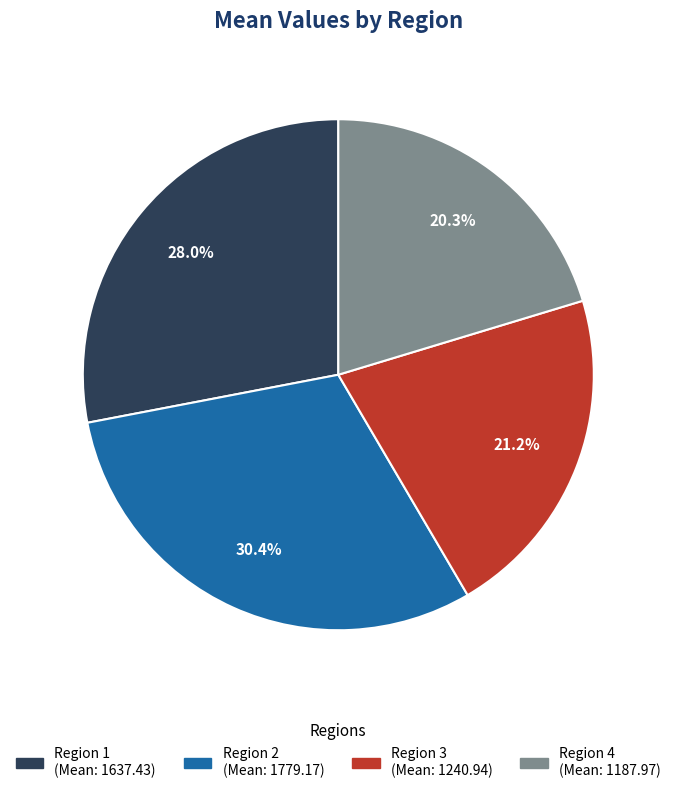

To the nearest percent, what is the difference between the Region 4 and Region 3 slice percentages?

1%